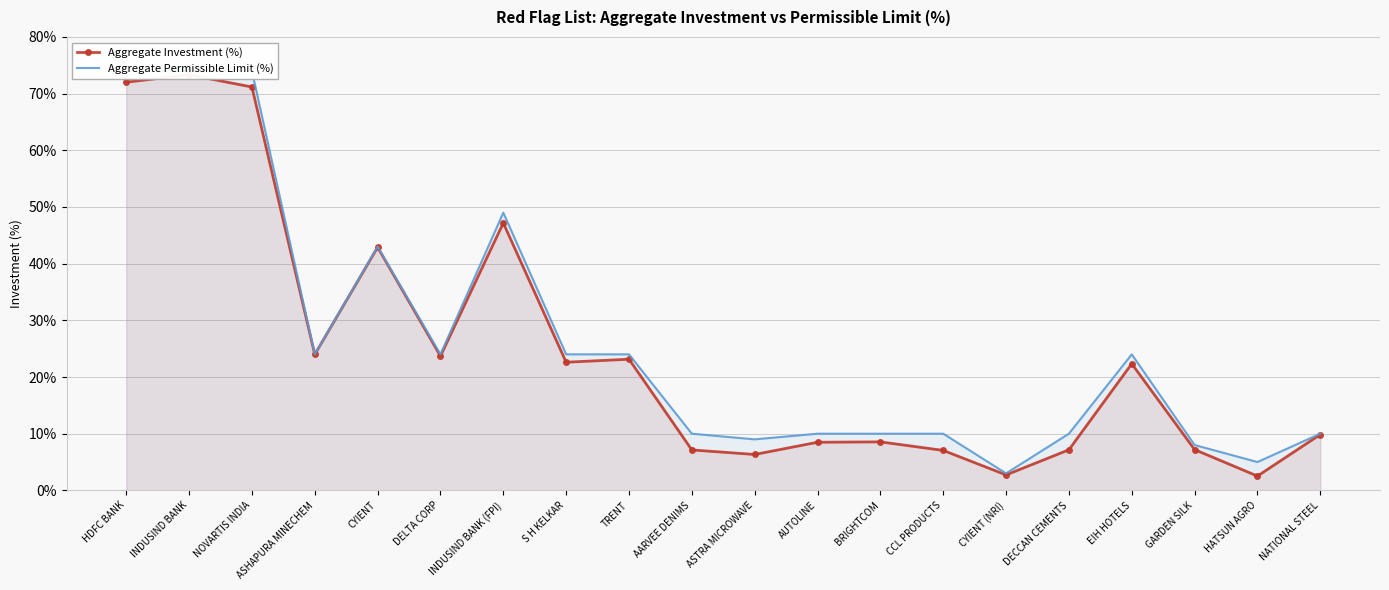

Where is Aggregate Permissible Limit (%) nearest to the value 38?

CYIENT